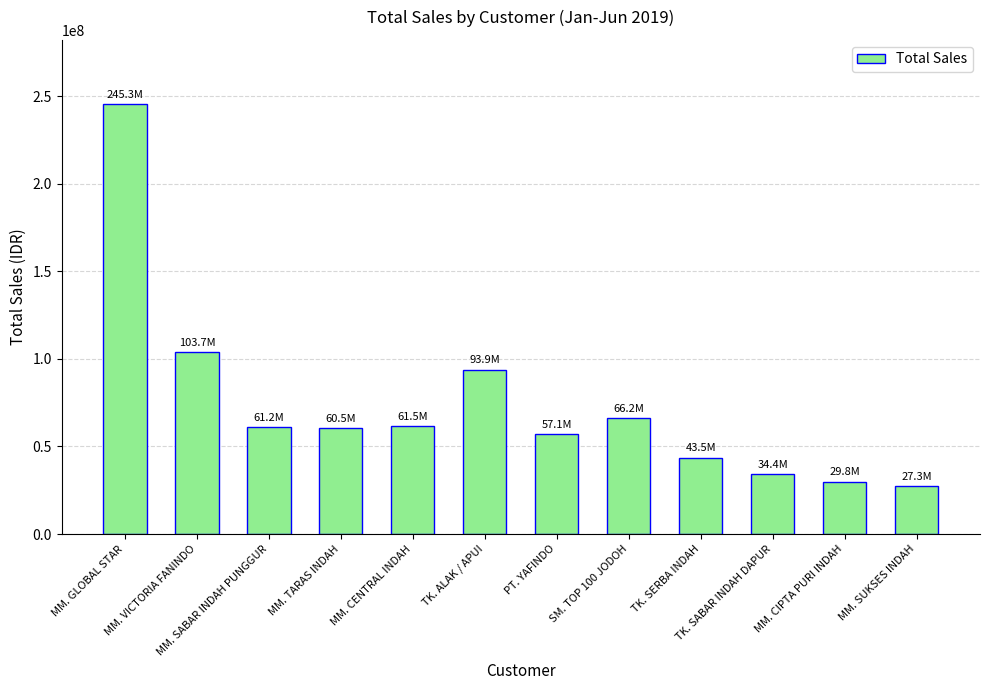

At which label does the data first exceed 61151040?

MM. GLOBAL STAR